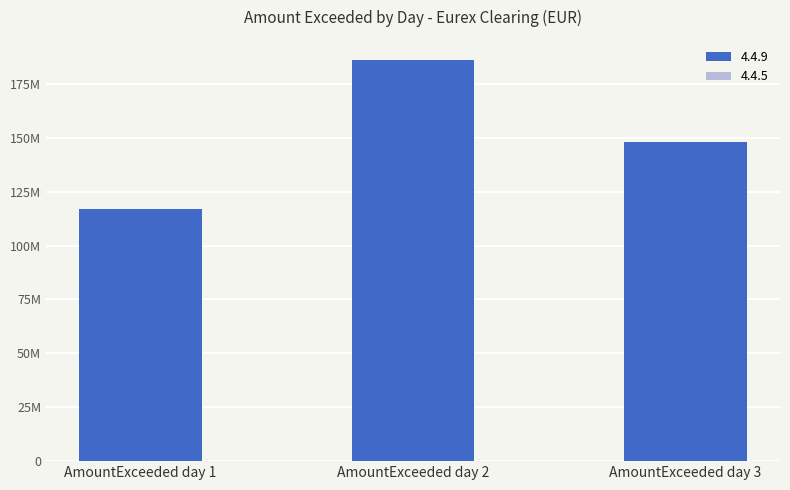

True or false: the data shows 116733019.1 at AmountExceeded day 1.

True